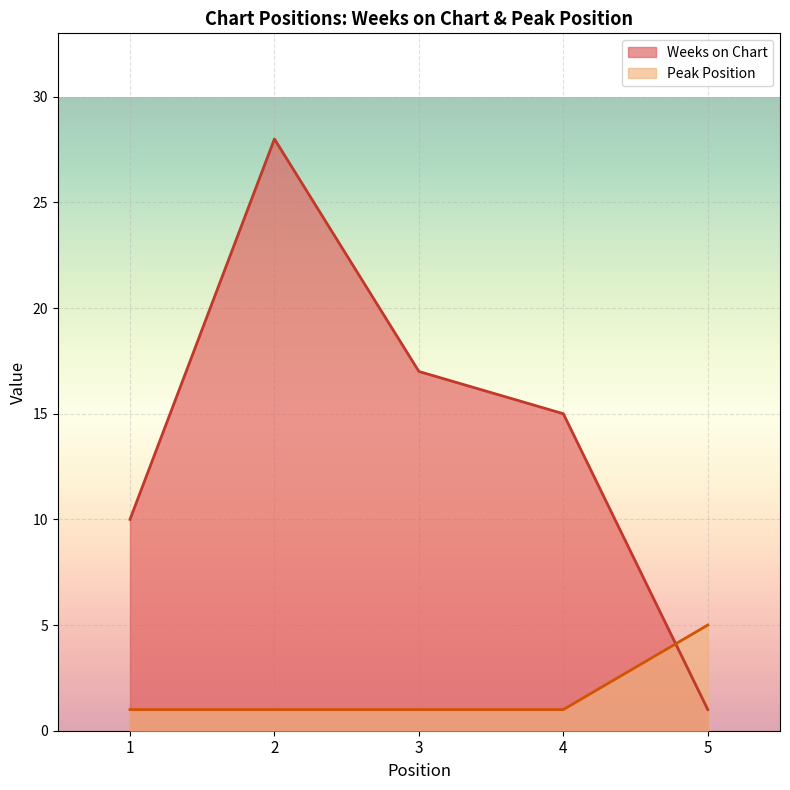

Where does the Weeks on Chart series first go above 15?

2